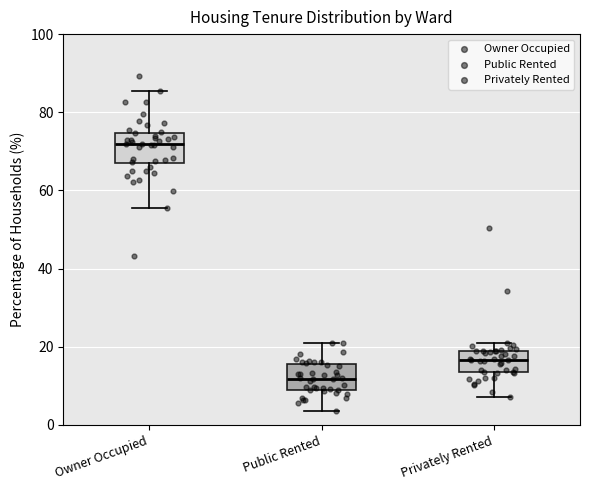

Where does the upper whisker of the box for Privately Rented end on the y-axis? The values are not printed on the chart, so give them approximately, as read against the axis.

22